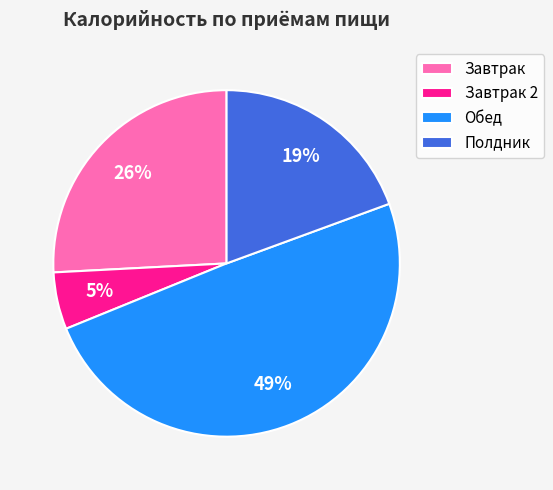

Is there a majority slice in this chart?

No